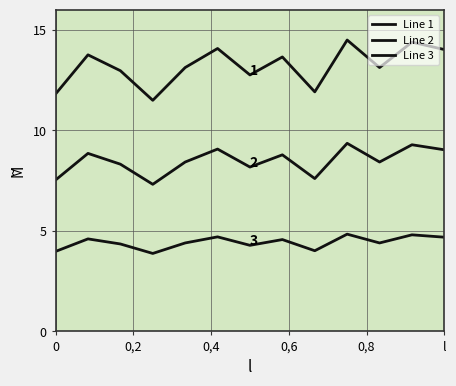

How many lines are shown in the chart?

3